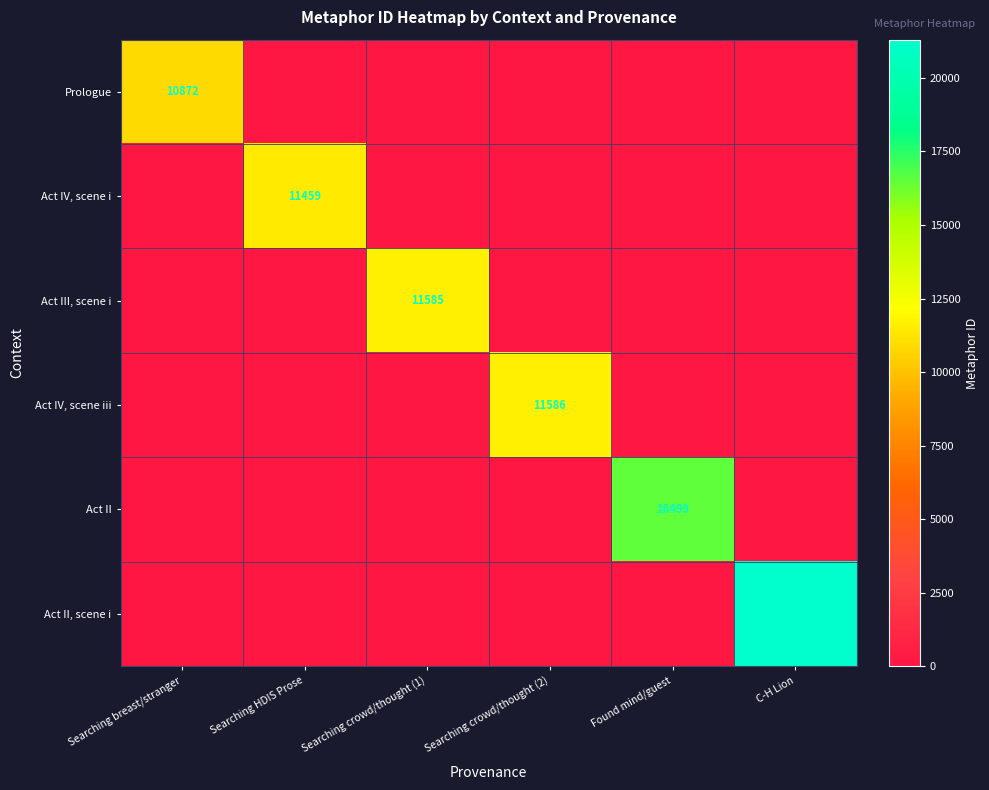

The Act III, scene i series shows 11585 at Searching crowd/thought (1). True or false?

True